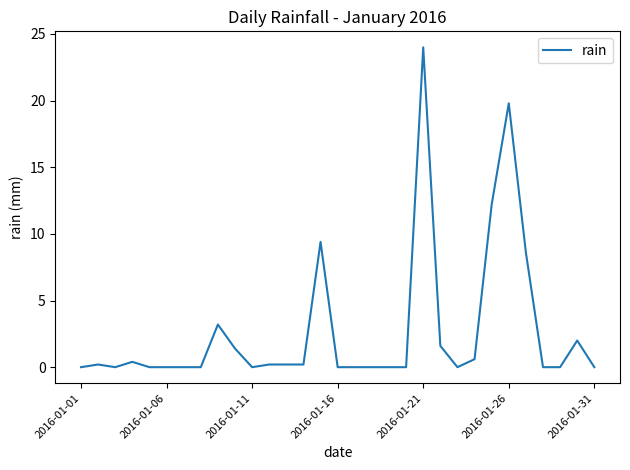

True or false: the data has more than 0 interior local peaks.

True